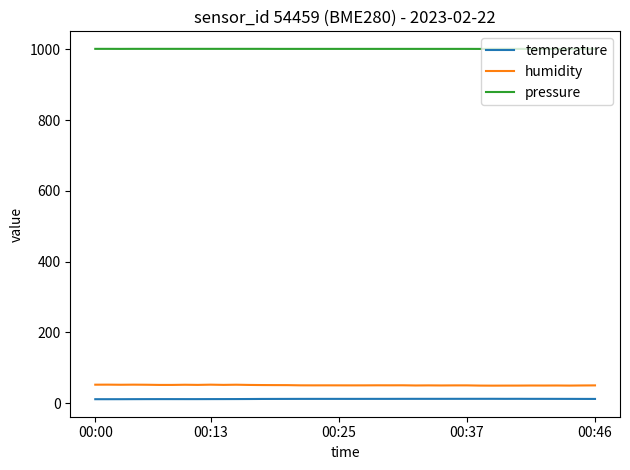

Which series has the largest total across all categories?

pressure